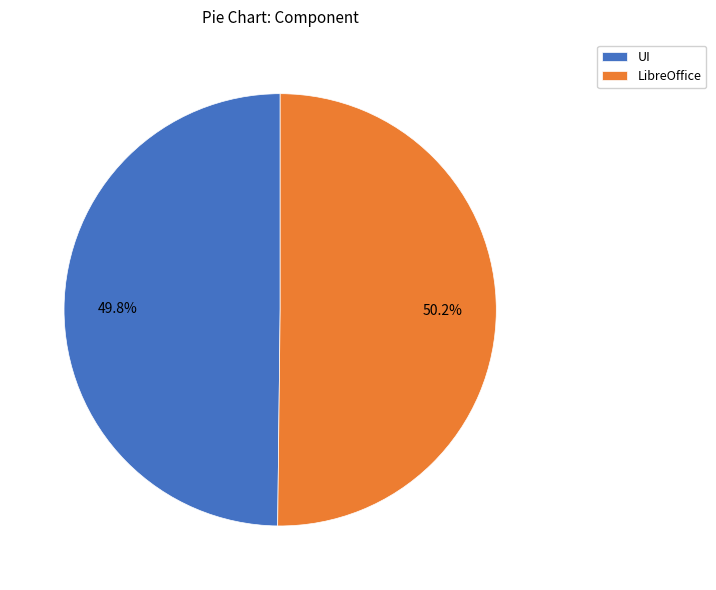

True or false: UI accounts for 50% of the total.

True